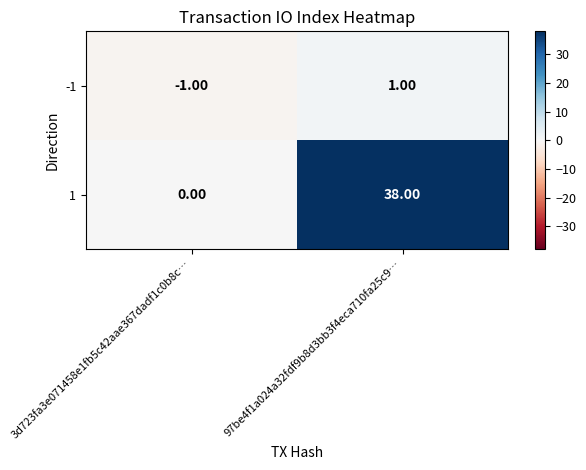

What is the spread (max minus min) of values at 97be4f1a024a32fdf9b8d3bb3f4eca710fa25c9…?

37